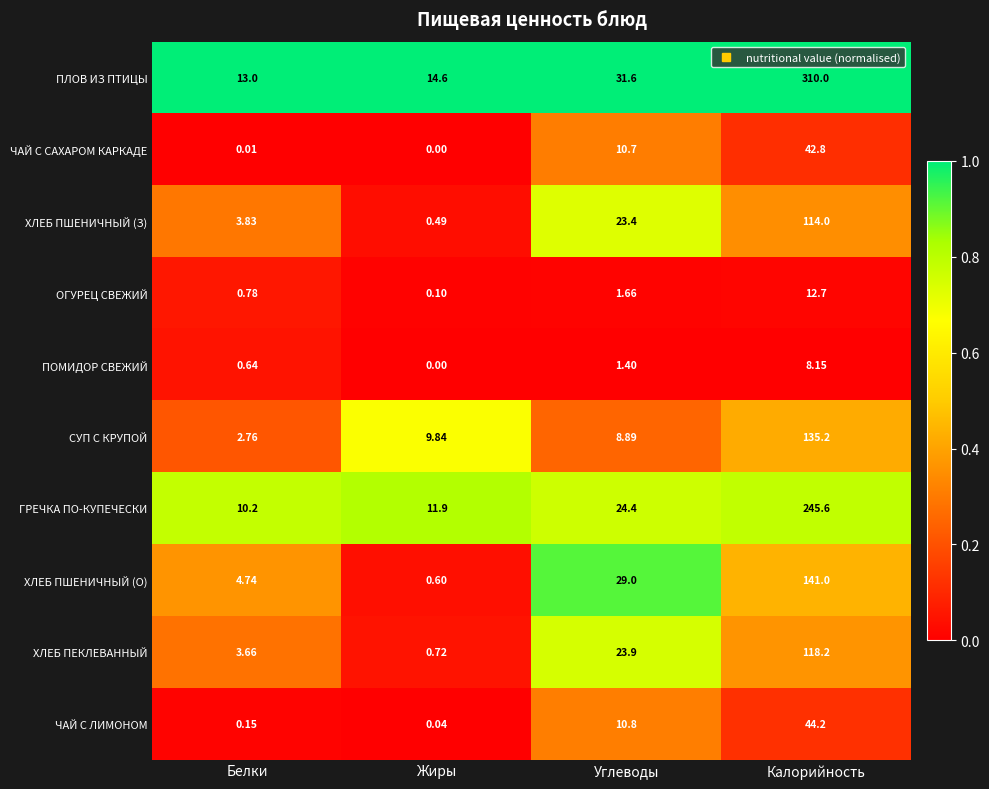

What is the total value across all series at Белки?

39.8